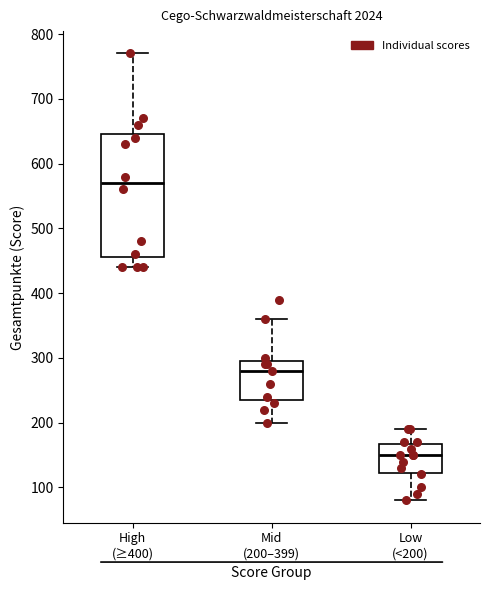

Reading left to right, transcribe this box plot: for each box, give where its median line is, the range the box spans, and where its two whiskers end, as read against the y-axis. The values are not printed on the chart, so give them approximately, as read against the axis.

High (≥400): median 570, box 460 to 650, whiskers 440 to 770
Mid (200–399): median 280, box 240 to 300, whiskers 200 to 360
Low (<200): median 150, box 120 to 170, whiskers 80 to 190